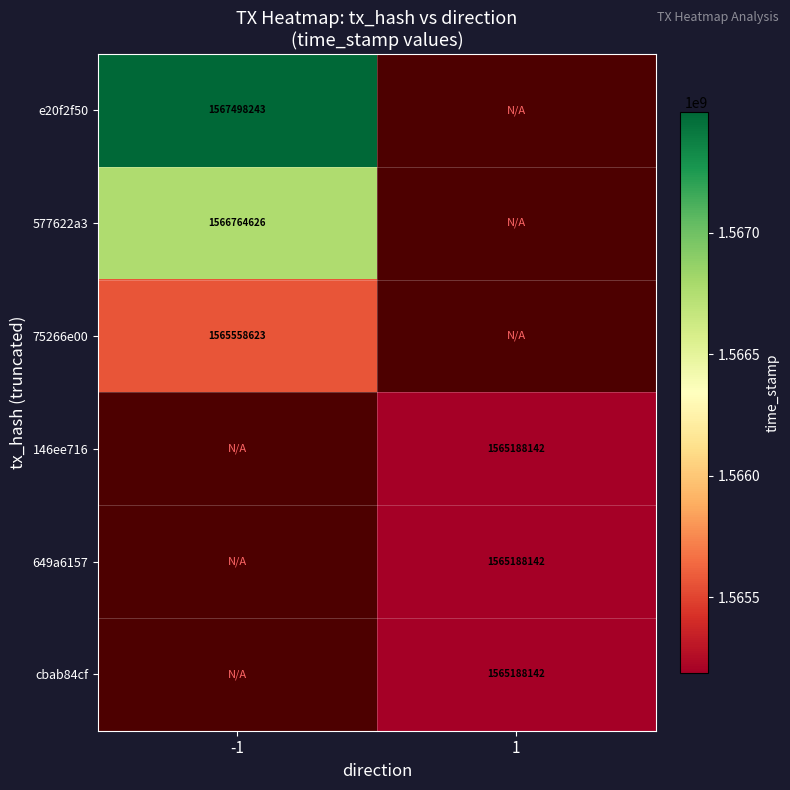

What is the smallest value displayed?

1565188142.0